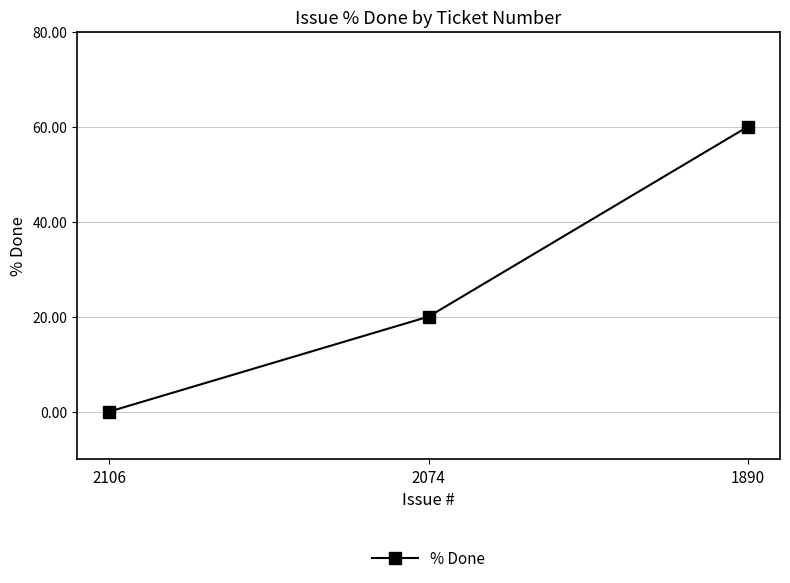

What is the value of the 3rd point from the left?

60